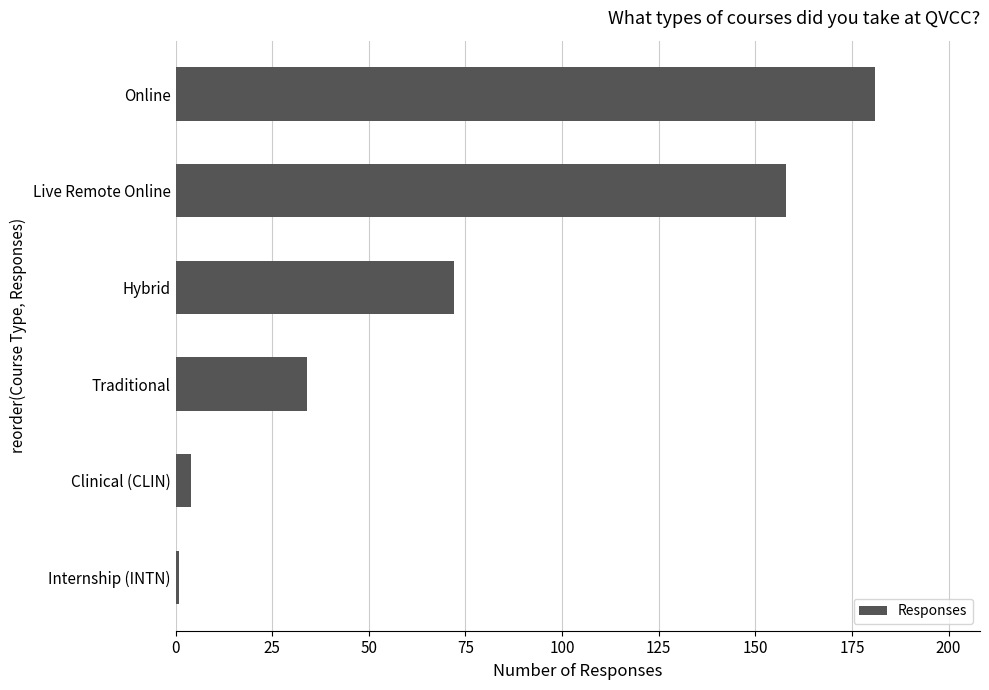

How many categories are shown in the chart?

6